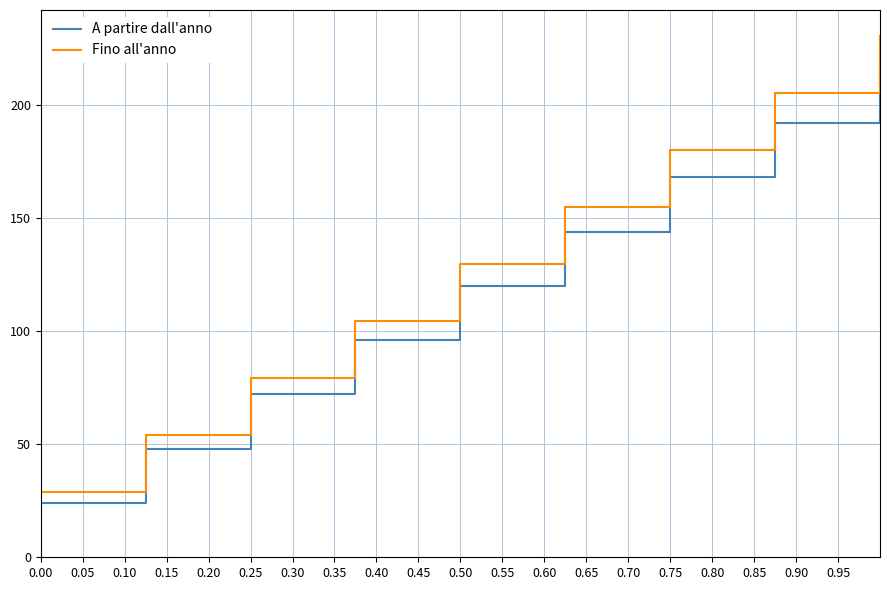

Rank the series by their maximum value, from highest to lowest.

Fino all'anno, A partire dall'anno